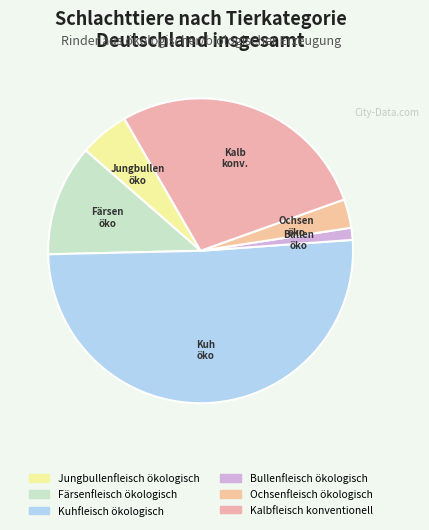

The Kuhfleisch ökologisch slice represents 51% of the pie. True or false?

True